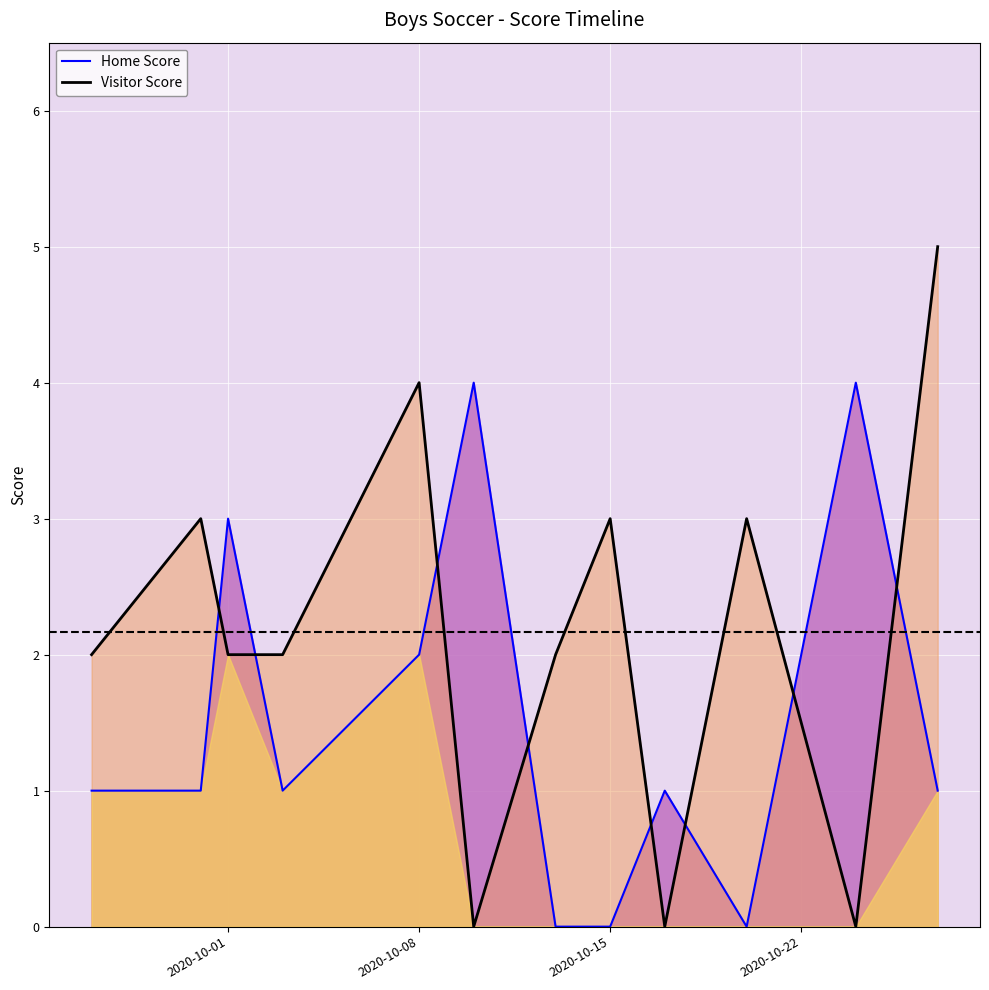

How many lines are shown in the chart?

2